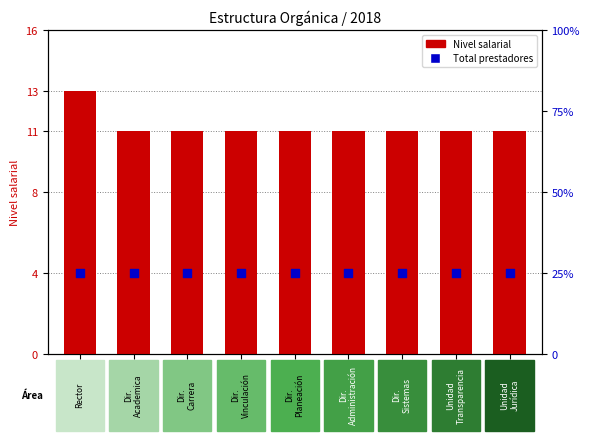

Which series has the widest spread of Y values?

Nivel salarial